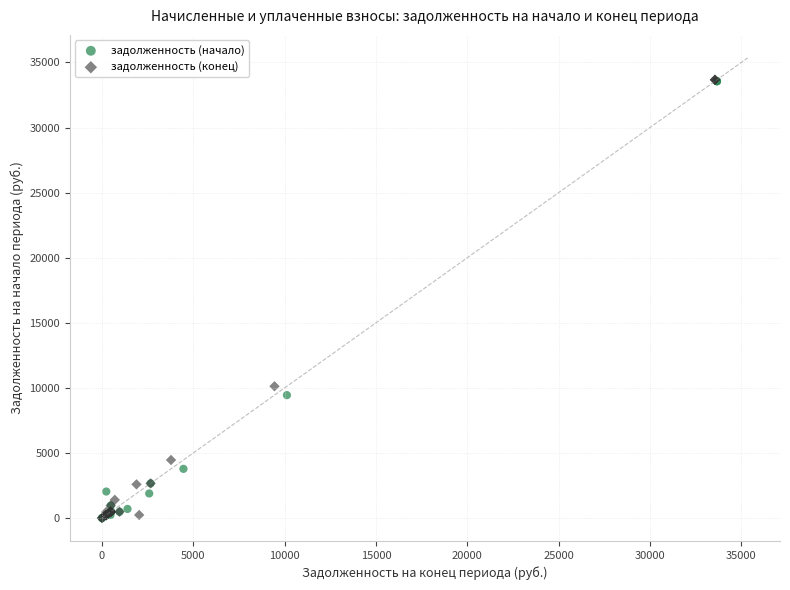

What are all the series names shown in the legend?

задолженность (начало), задолженность (конец)